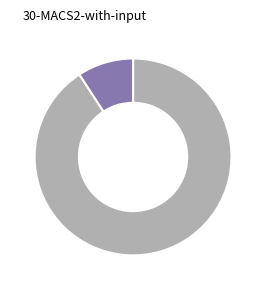

Is there a majority slice in this chart?

Yes